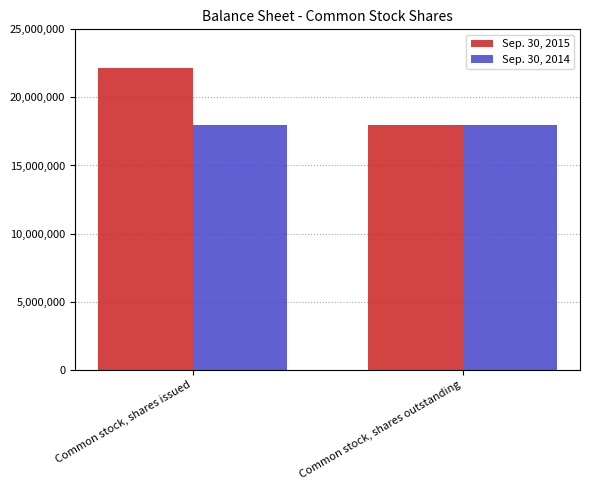

How many bars are there in total?

4